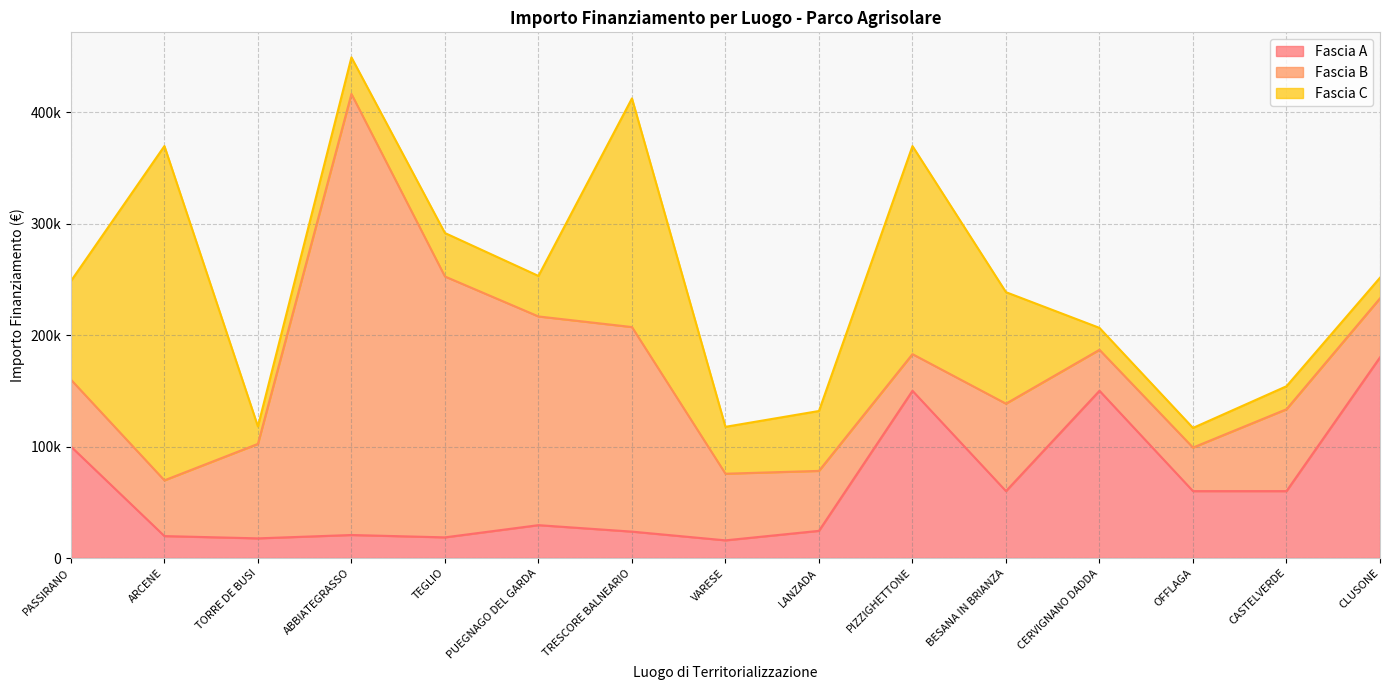

True or false: Fascia C has more than 1 interior local peaks.

True